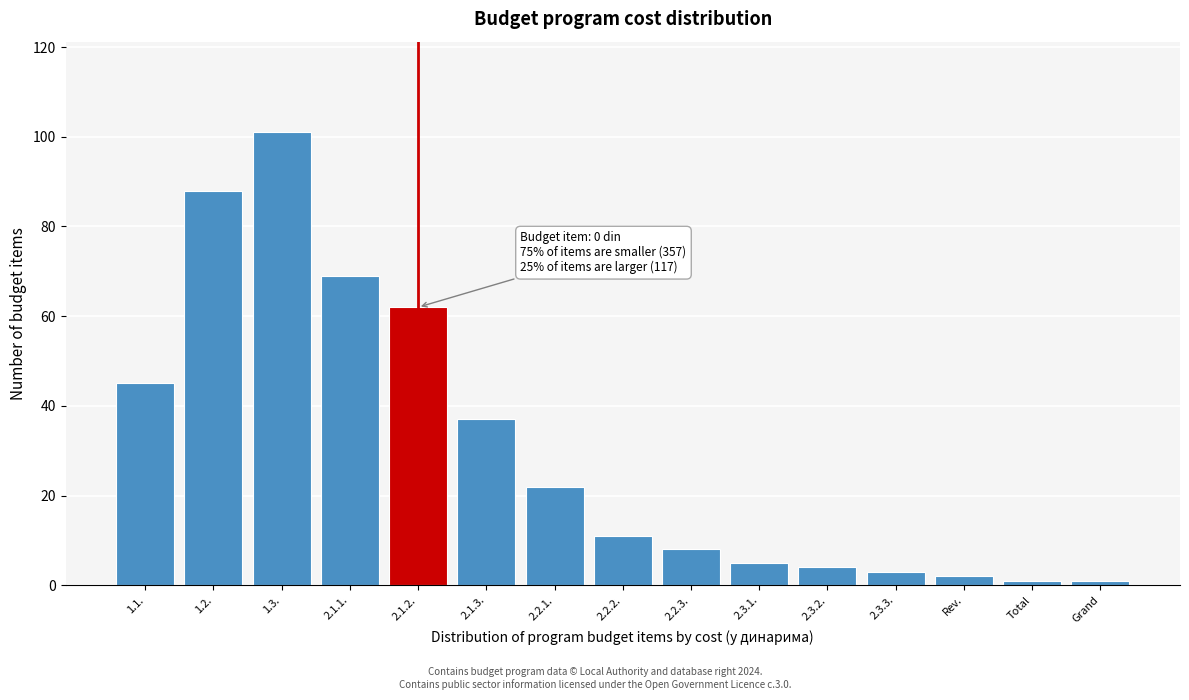

Reading right to left, extract all data points from this chart.

1	1	2	3	4	5	8	11	22	37	62	69	101	88	45